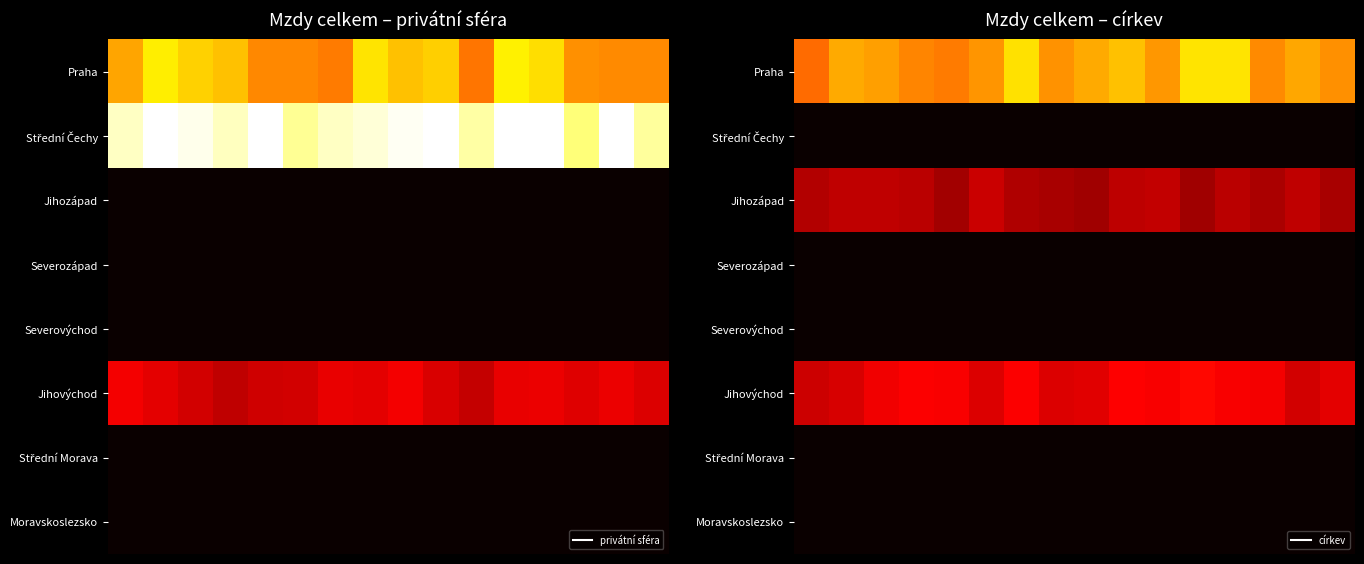

What is the minimum value for Jihozápad?

2492.8